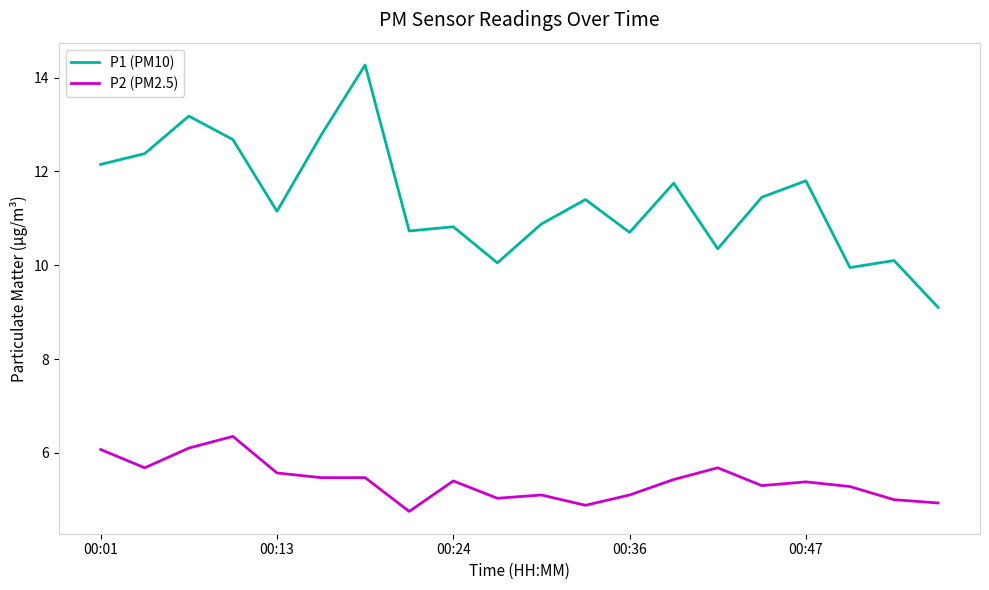

What are all the series names shown in the legend?

P1 (PM10), P2 (PM2.5)